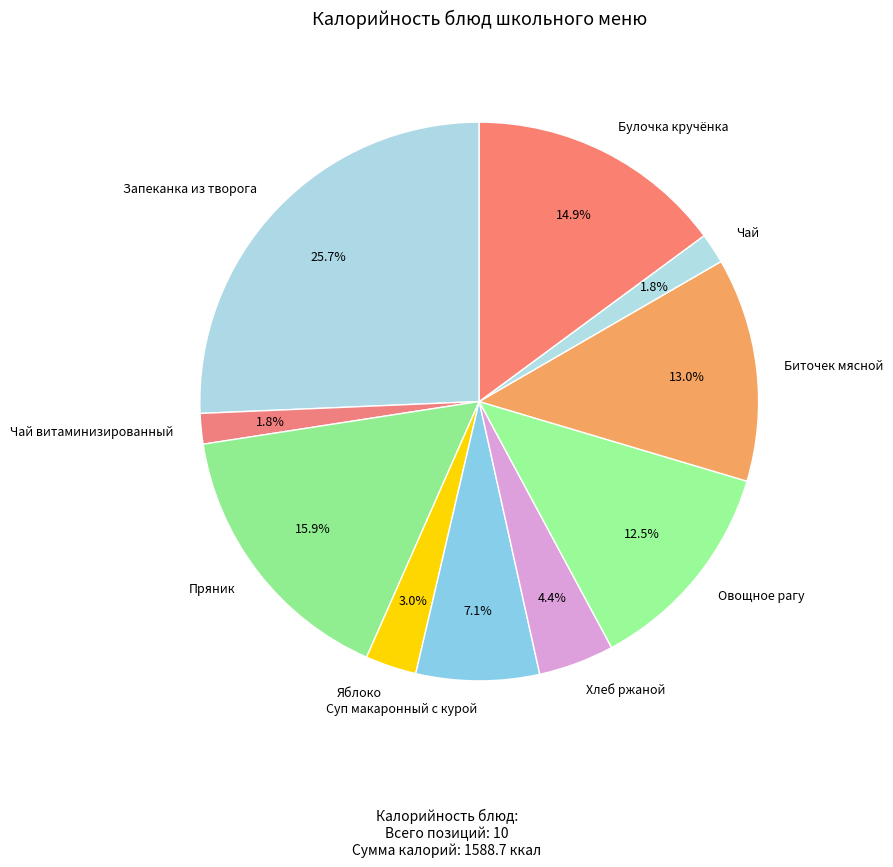

What is the largest slice in the pie chart?

Запеканка из творога